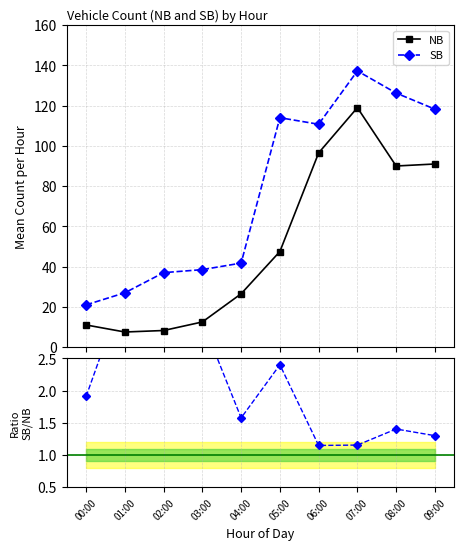

Where is the first local minimum for SB / NB?

04:00